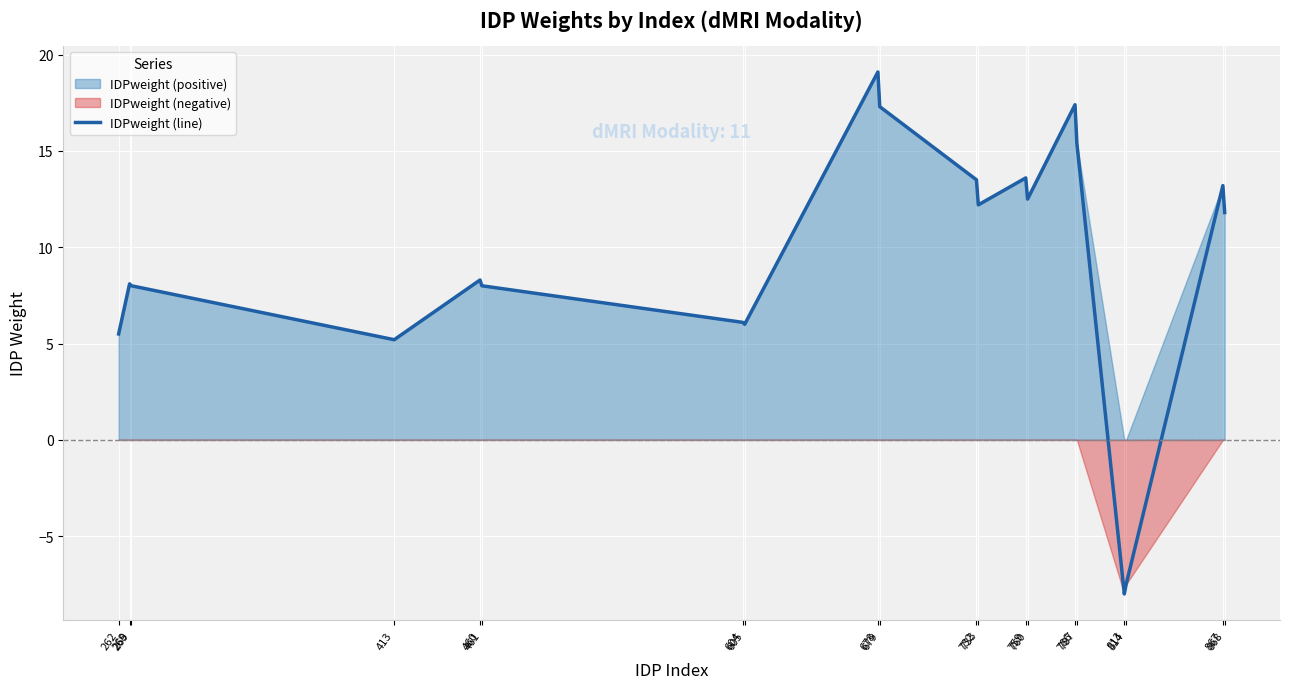

How many lines are shown in the chart?

1